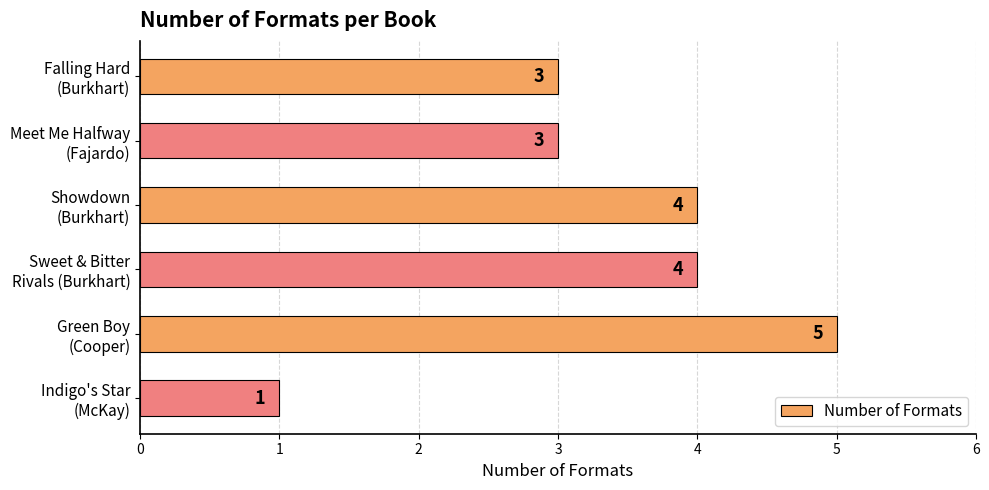

What is the difference between the maximum and minimum values?

4